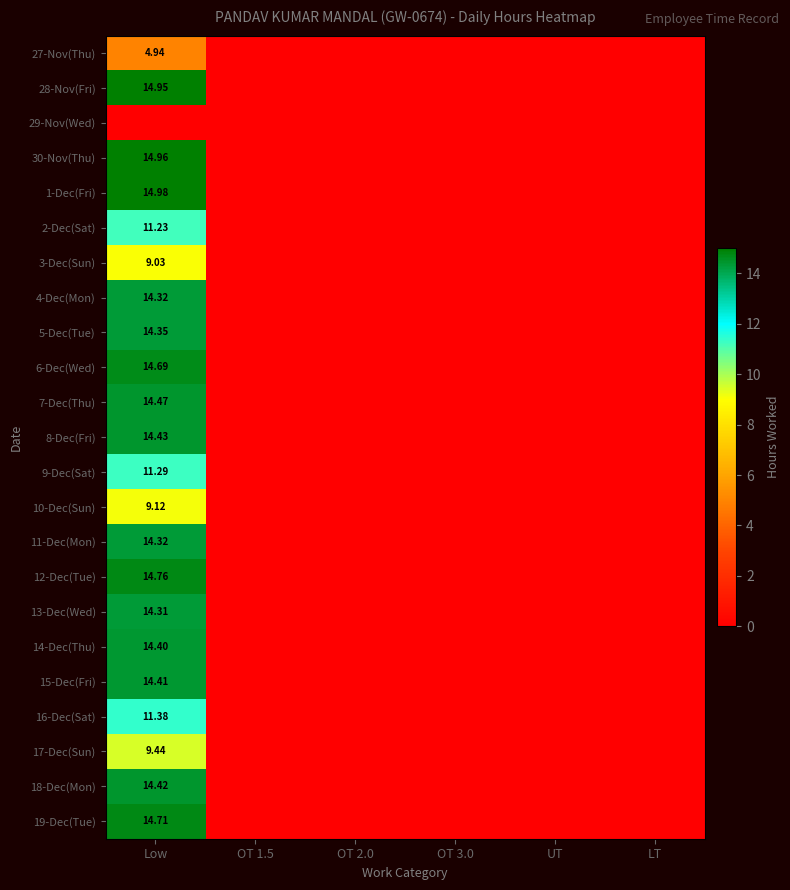

The value of 13-Dec(Wed) at OT 1.5 is 0.0. True or false?

True